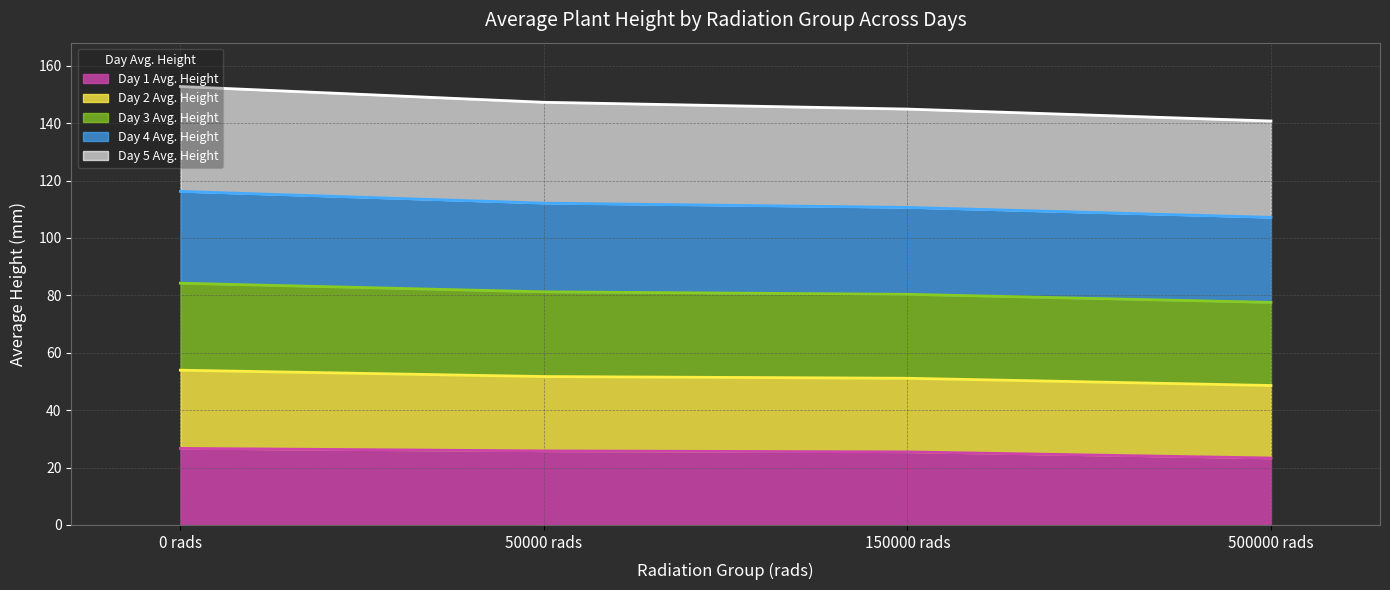

True or false: Day 3 Avg. Height and Day 4 Avg. Height intersect in this chart.

False